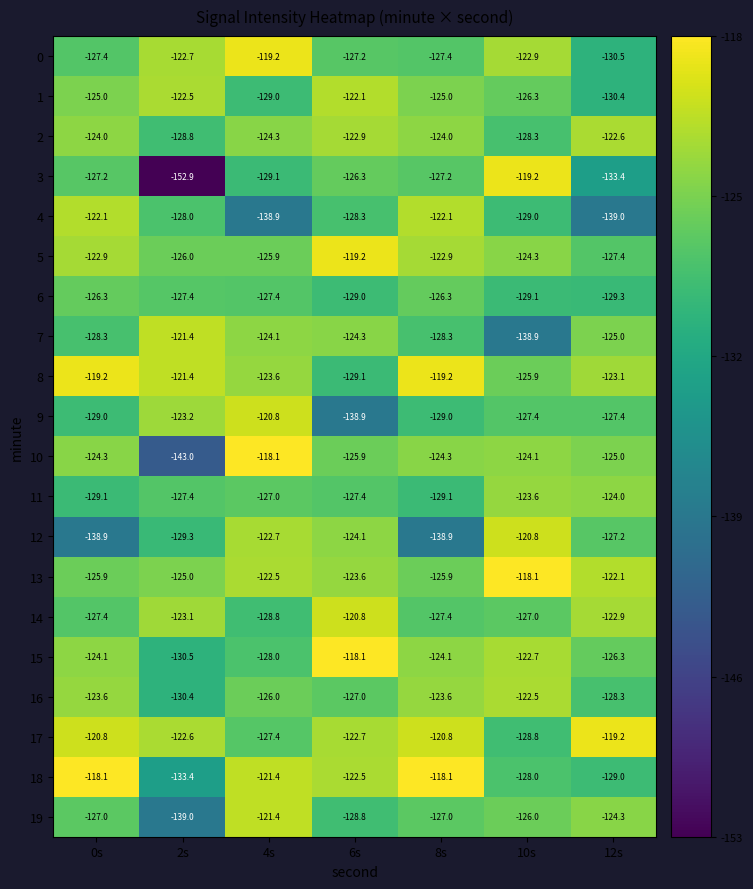

At which category is the sum across all series the highest?

4s